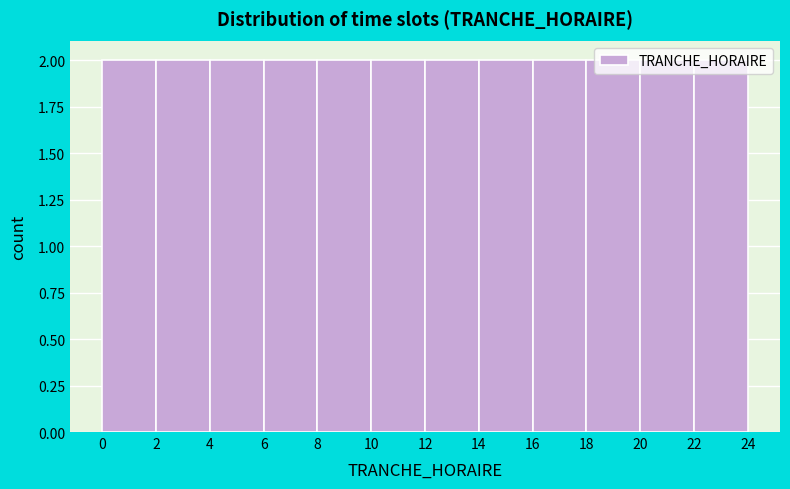

Reading left to right, list every bar in this chart as the range it spans on the x-axis followed by its height. The values are not printed on the chart, so give them approximately, as read against the axis.

0 to 2: 2
2 to 4: 2
4 to 6: 2
6 to 8: 2
8 to 10: 2
10 to 12: 2
12 to 14: 2
14 to 16: 2
16 to 18: 2
18 to 20: 2
20 to 22: 2
22 to 24: 2